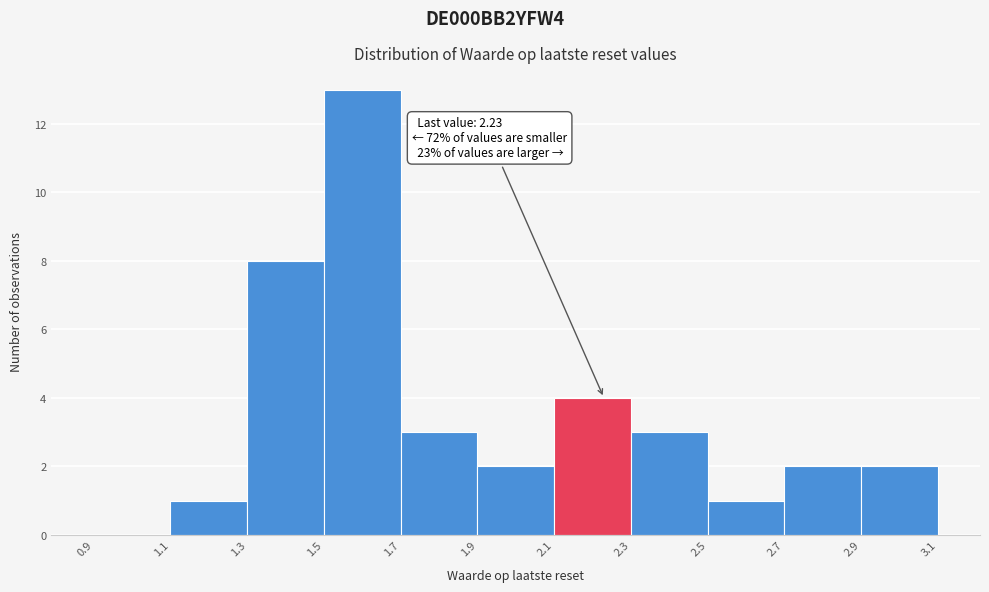

Which range on the x-axis has the tallest bar?

1.5 to 1.7